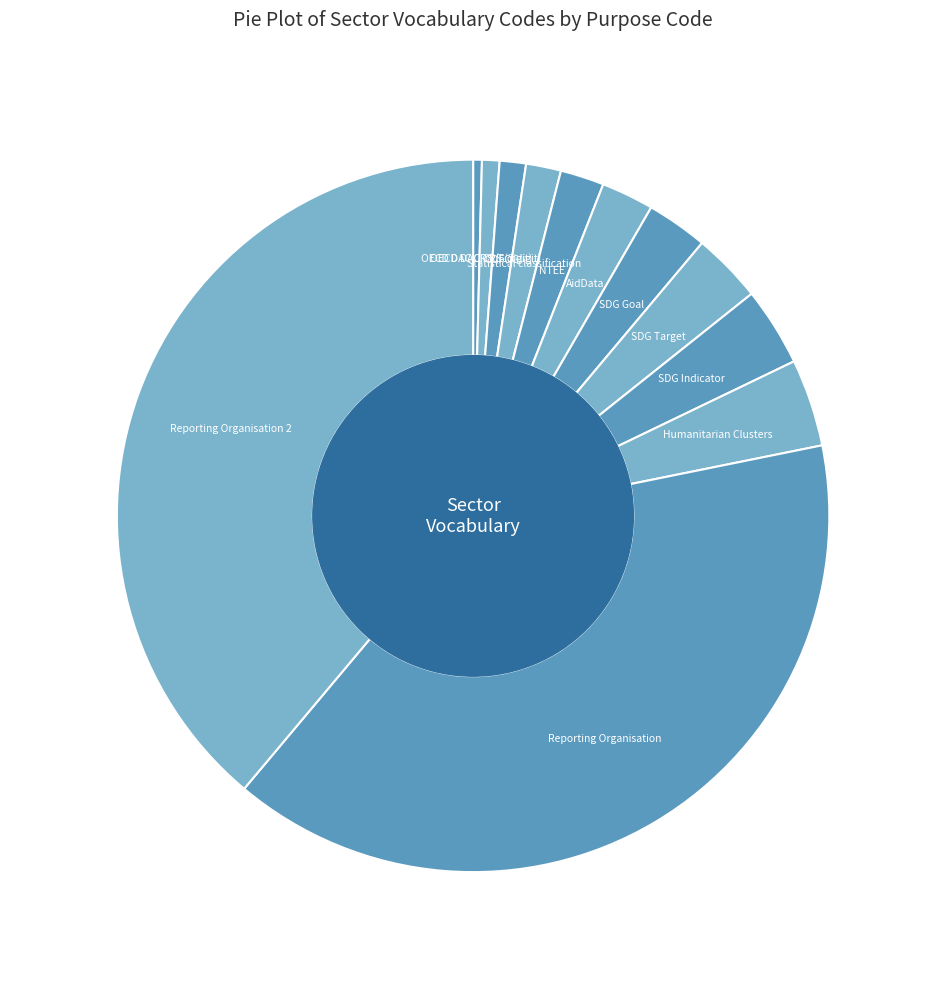

What is the largest slice in the pie chart?

Reporting Organisation